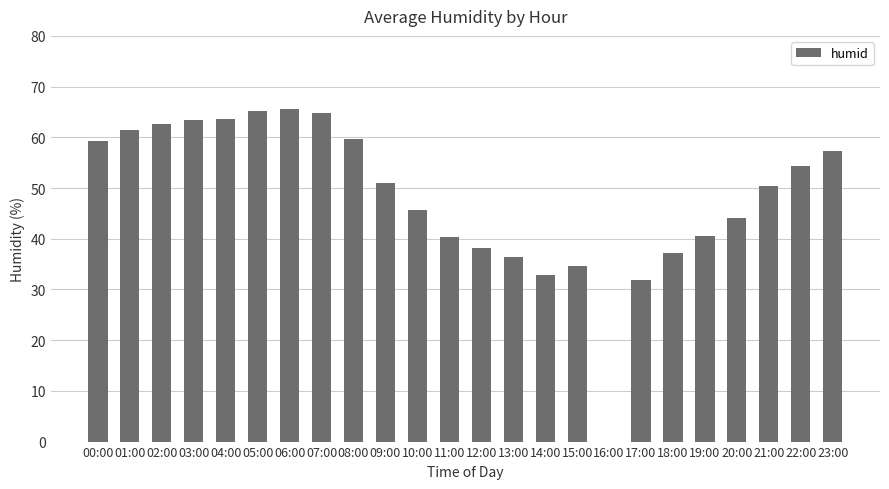

Are the bars horizontal?

No